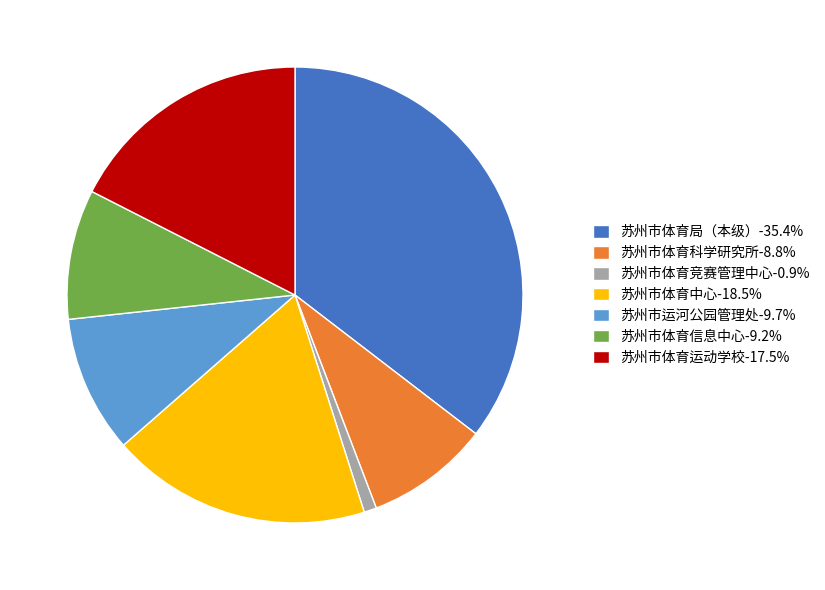

What is the smallest slice in the pie chart?

苏州市体育竞赛管理中心